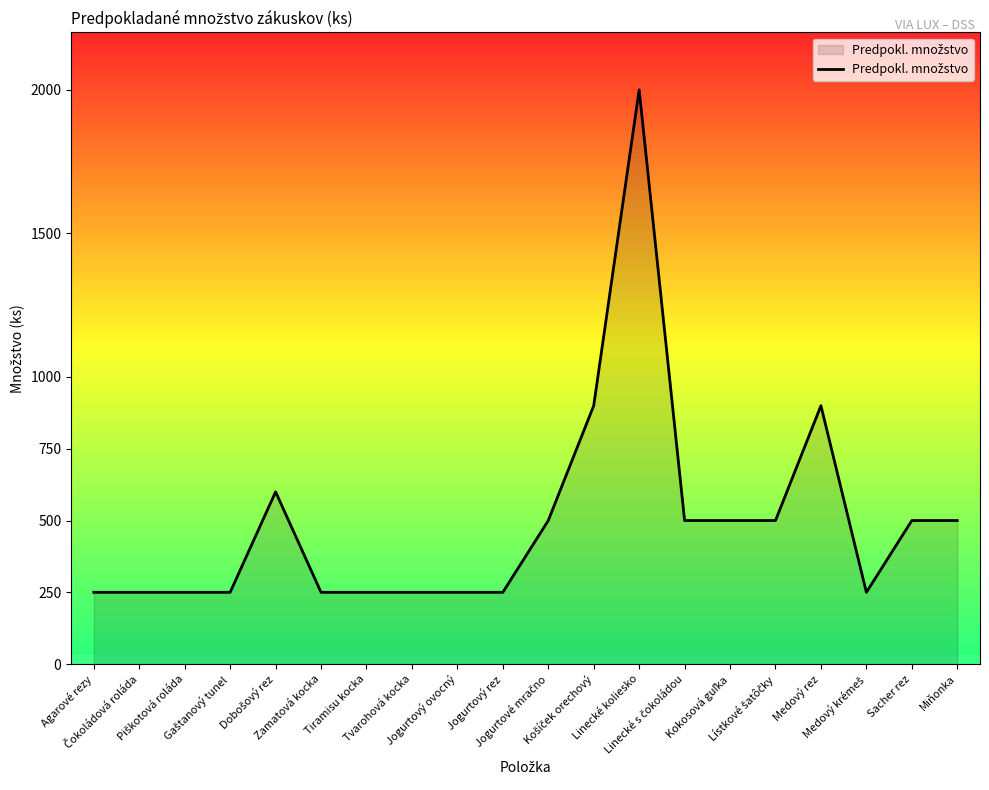

Reading left to right, transcribe all the data shown in this chart.

250	250	250	250	600	250	250	250	250	250	500	900	2000	500	500	500	900	250	500	500